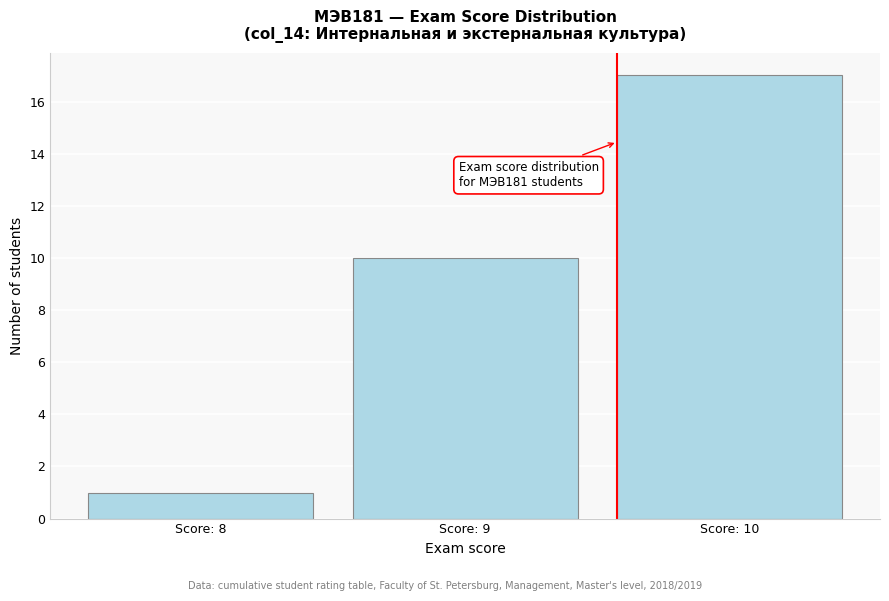

Reading left to right, list all the values displayed in this chart.

1	10	17